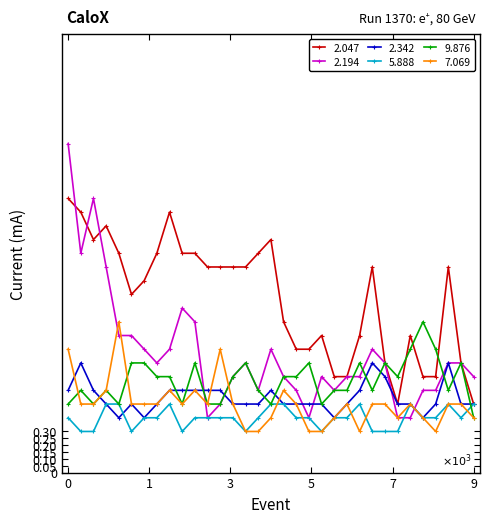

True or false: 7.069 has more than 2 points higher than both neighbors.

True